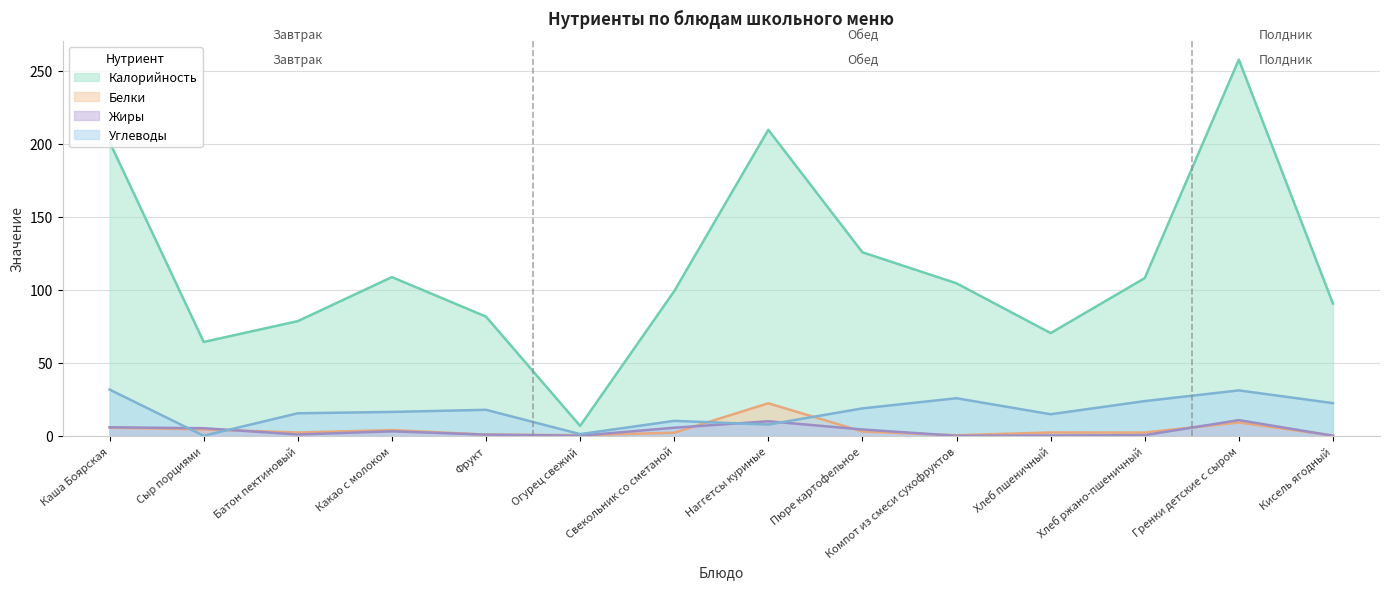

Reading left to right, list all the values displayed in this chart.

Калорийность: Каша Боярская=201.2	Сыр порциями=64.2	Батон пектиновый=78.5	Какао с молоком=108.7	Фрукт=81.6	Огурец свежий=6.8	Свекольник со сметаной=99.0	Наггетсы куриные=209.5	Пюре картофельное=125.6	Компот из смеси сухофруктов=104.4	Хлеб пшеничный=70.3	Хлеб ржано-пшеничный=108.0	Гренки детские с сыром=257.5	Кисель ягодный=90.5
Белки: Каша Боярская=5.6	Сыр порциями=4.4	Батон пектиновый=2.2	Какао с молоком=3.9	Фрукт=0.8	Огурец свежий=0.4	Свекольник со сметаной=2.1	Наггетсы куриные=22.3	Пюре картофельное=2.9	Компот из смеси сухофруктов=0.4	Хлеб пшеничный=2.3	Хлеб ржано-пшеничный=2.2	Гренки детские с сыром=9.1	Кисель ягодный=0.1
Жиры: Каша Боярская=5.8	Сыр порциями=5.2	Батон пектиновый=0.9	Какао с молоком=3.1	Фрукт=0.8	Огурец свежий=0.1	Свекольник со сметаной=5.5	Наггетсы куриные=9.9	Пюре картофельное=4.3	Компот из смеси сухофруктов=0.0	Хлеб пшеничный=0.2	Хлеб ржано-пшеничный=0.4	Гренки детские с сыром=10.7	Кисель ягодный=0.1
Углеводы: Каша Боярская=31.6	Сыр порциями=0.0	Батон пектиновый=15.4	Какао с молоком=16.3	Фрукт=17.8	Огурец свежий=1.1	Свекольник со сметаной=10.2	Наггетсы куриные=7.7	Пюре картофельное=18.8	Компот из смеси сухофруктов=25.7	Хлеб пшеничный=14.8	Хлеб ржано-пшеничный=23.8	Гренки детские с сыром=31.1	Кисель ягодный=22.4